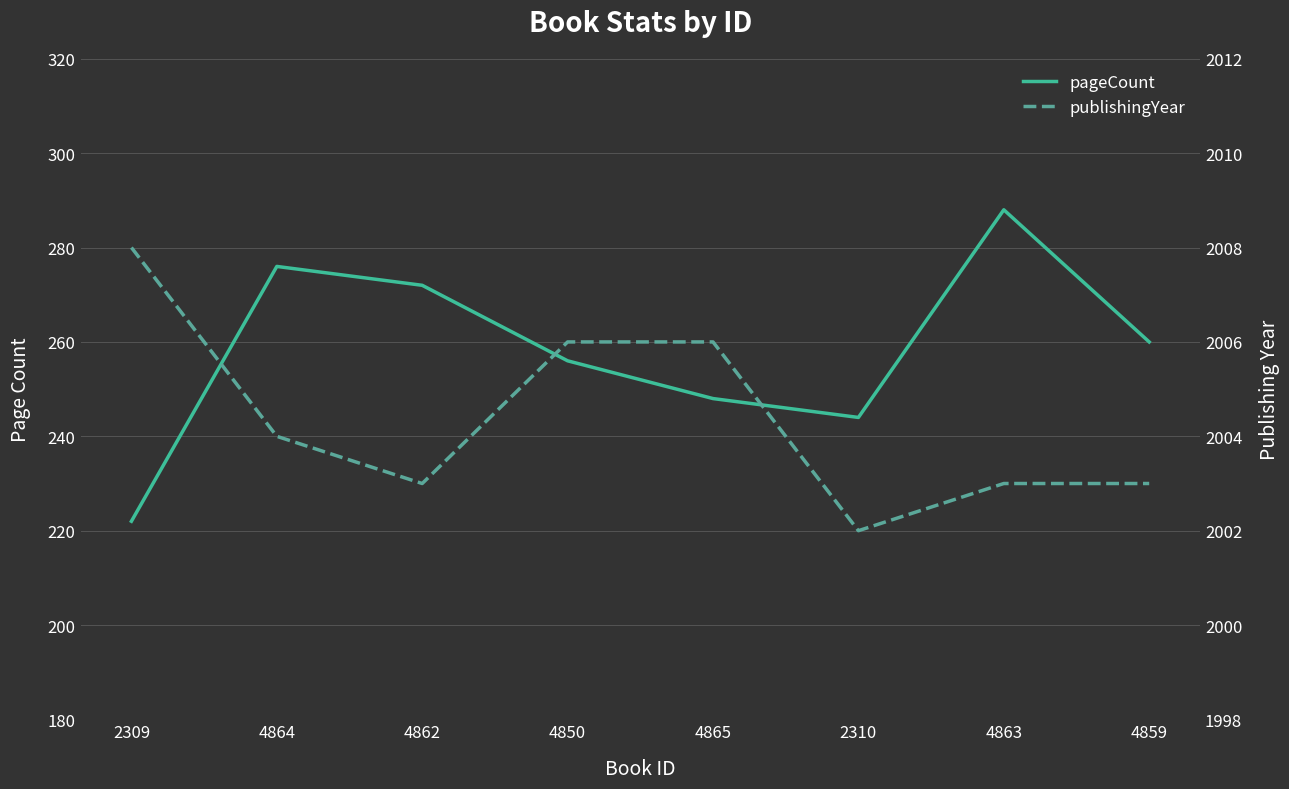

Reading left to right, extract all data points from this chart.

pageCount: 2309=222	4864=276	4862=272	4850=256	4865=248	2310=244	4863=288	4859=260
publishingYear: 2309=2008	4864=2004	4862=2003	4850=2006	4865=2006	2310=2002	4863=2003	4859=2003